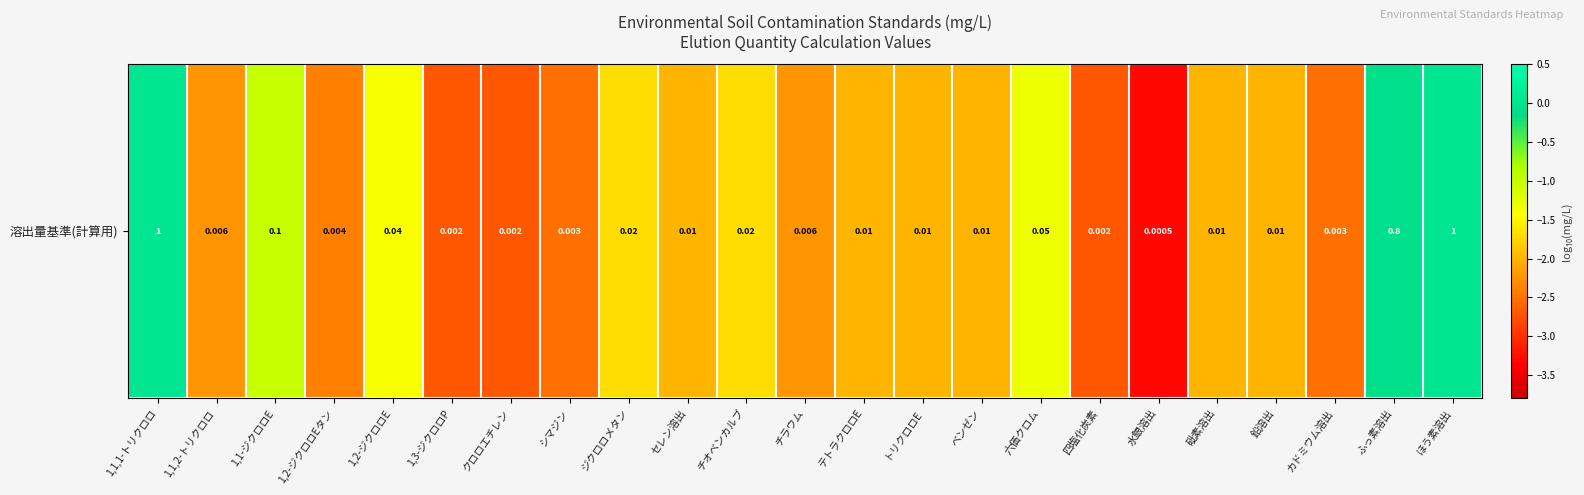

List the labels in order of value, smallest first.

水銀溶出, 1,3-ジクロロP, クロロエチレン, 四塩化炭素, シマジン, カドミウム溶出, 1,2-ジクロロEタン, 1,1,2-トリクロロ, チラウム, セレン溶出, テトラクロロE, トリクロロE, ベンゼン, 砒素溶出, 鉛溶出, ジクロロメタン, チオベンカルブ, 1,2-ジクロロE, 六価クロム, 1,1-ジクロロE, ふっ素溶出, 1,1,1-トリクロロ, ほう素溶出